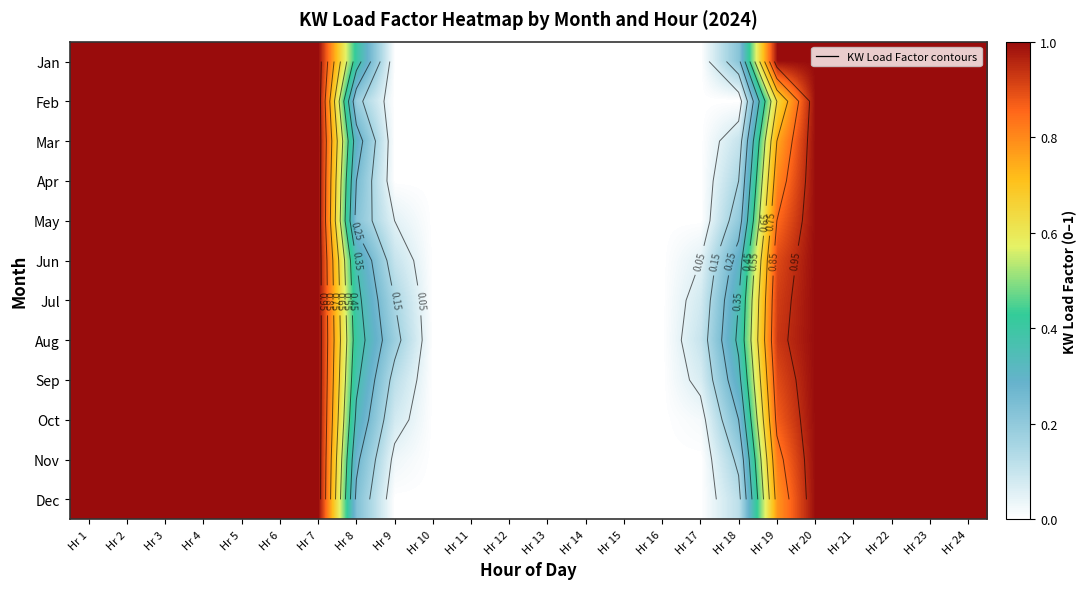

What is the maximum value for Oct?

1.0